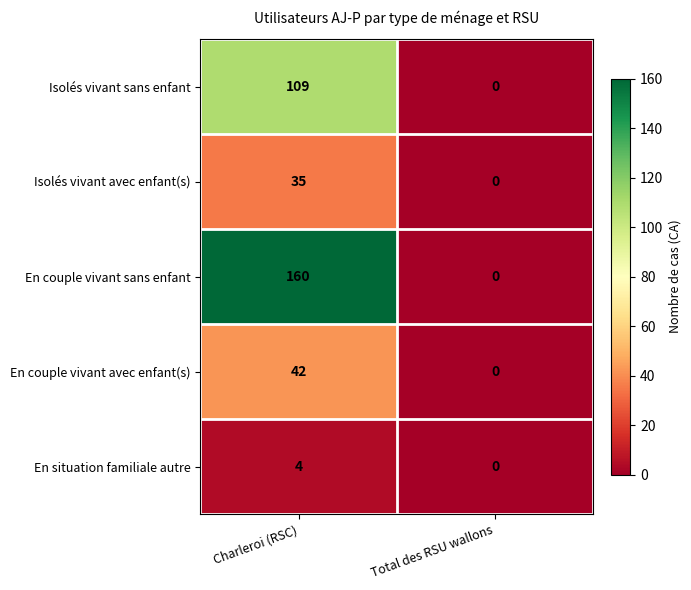

How many values in En situation familiale autre are above zero?

1